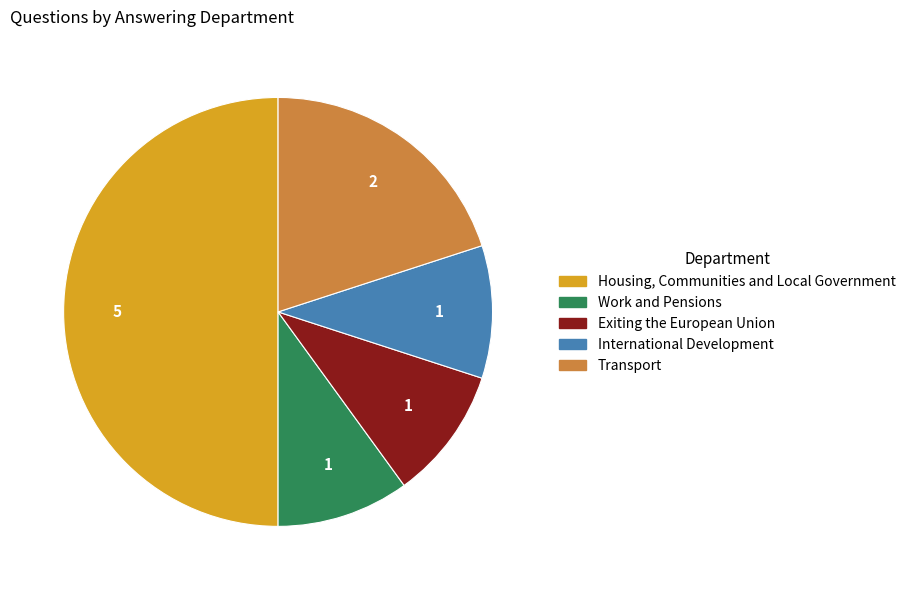

Approximately how many times larger is the value at Exiting the European Union compared to Housing, Communities and Local Government?

0.2